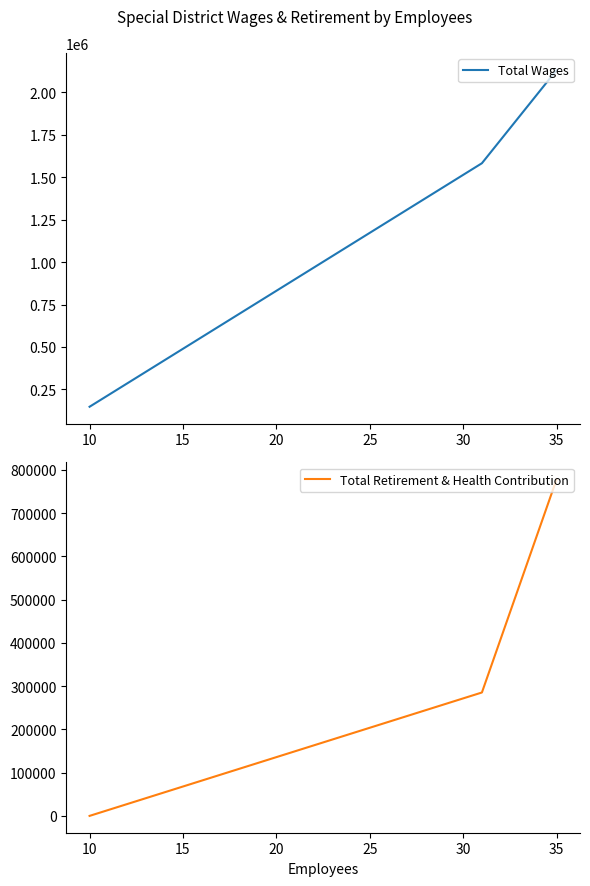

What is the sum of all Total Wages values?

3862275